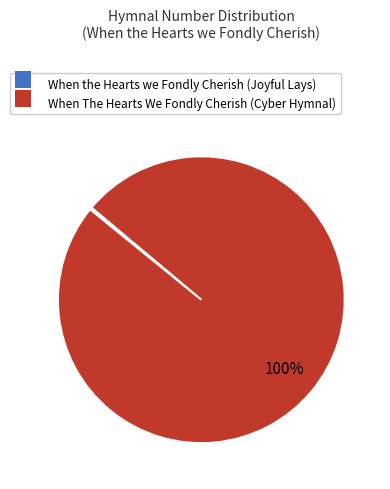

Does any single category account for the majority?

Yes